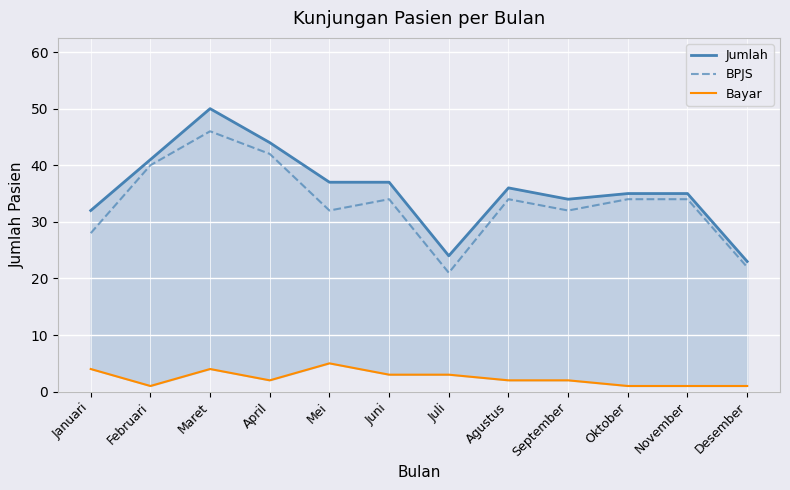

Rank the series by their maximum value, from lowest to highest.

Bayar, BPJS, Jumlah